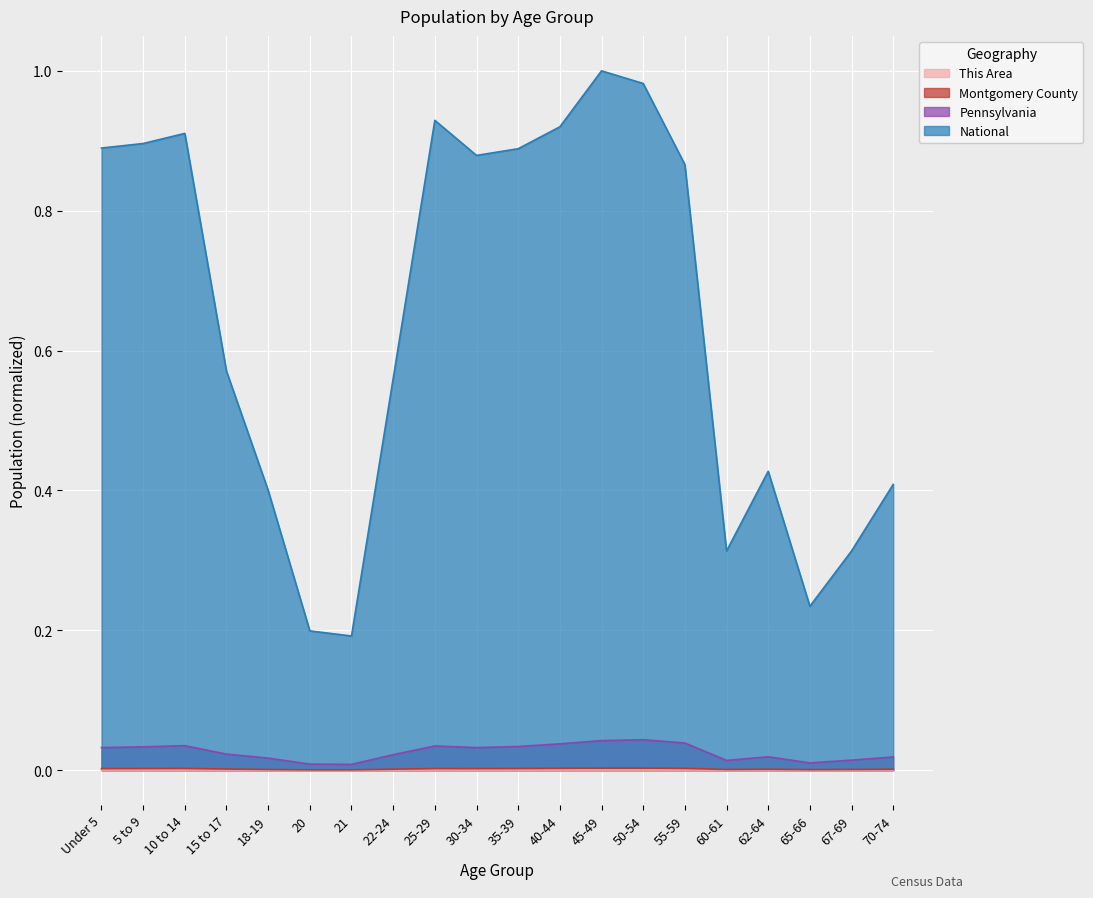

Which series has the largest range (max minus min)?

National